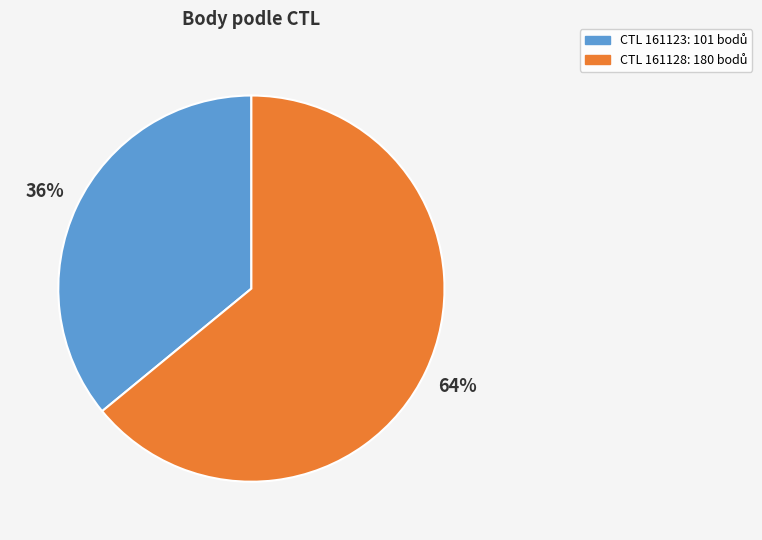

To the nearest percent, what is the difference between the largest and smallest slice percentages?

28%